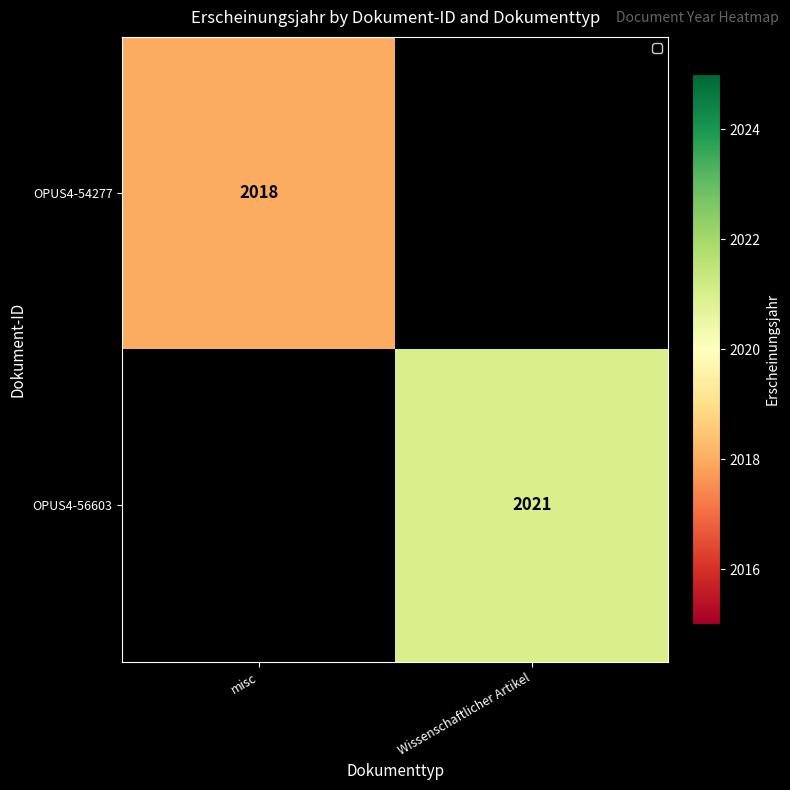

The OPUS4-56603 series shows 858 at Wissenschaftlicher Artikel. True or false?

False